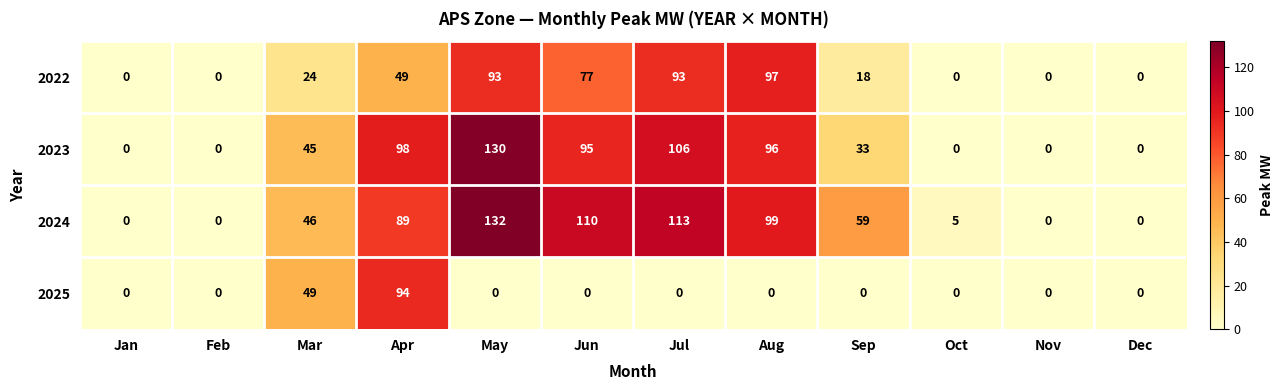

List the series in order of their peak value, highest first.

2024, 2023, 2022, 2025